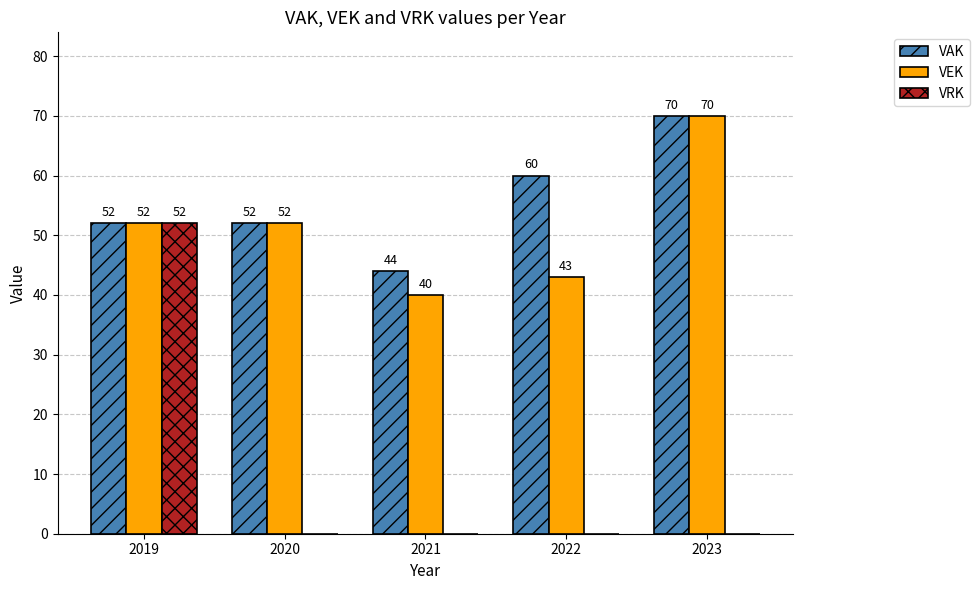

What is the difference between the VAK values at 2022 and 2019?

8